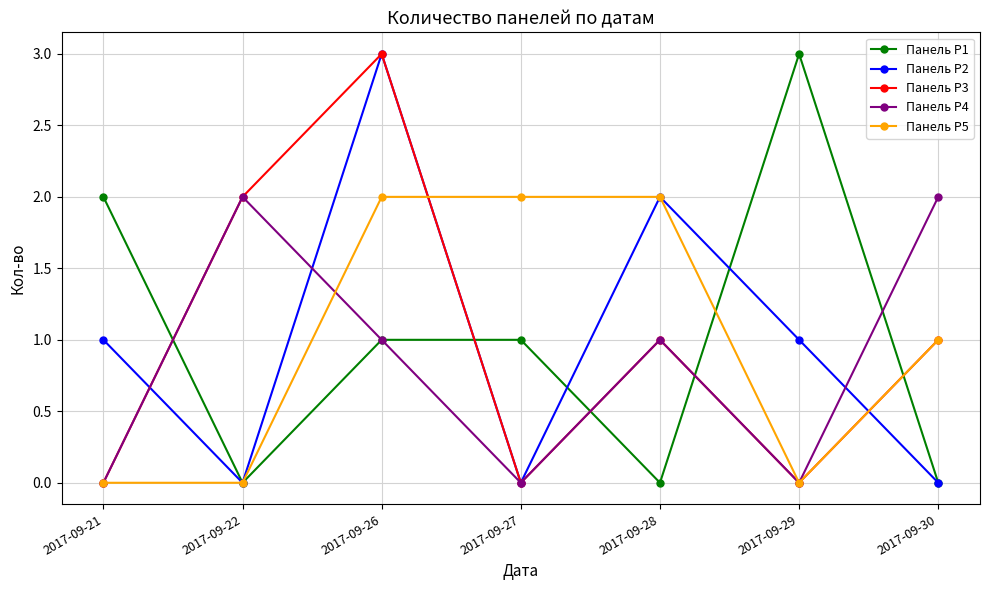

What is the average value of the Панель Р4 series?

1